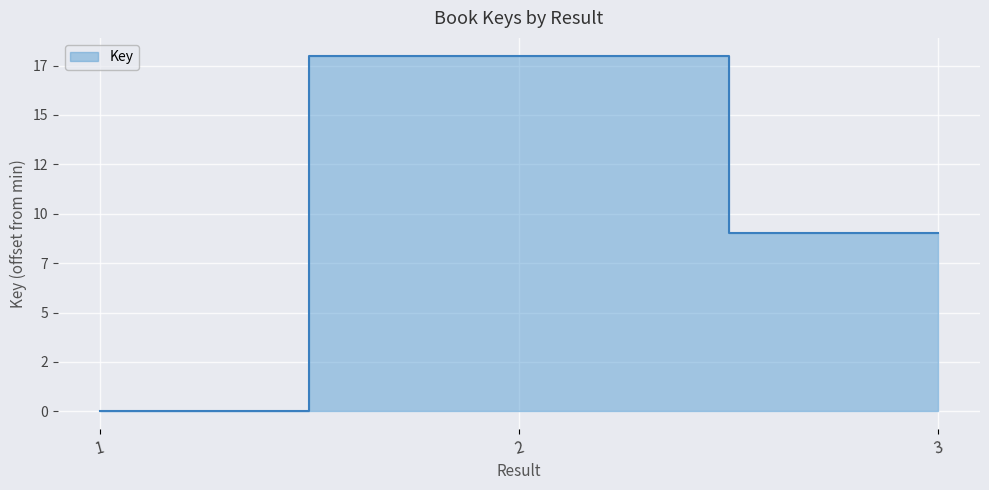

Is it true that the value at 1 is -7?

False